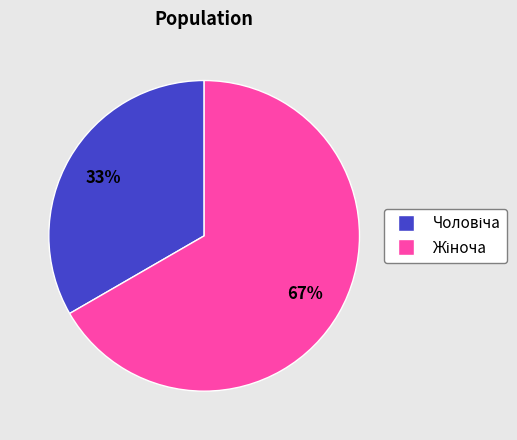

Is there a majority slice in this chart?

Yes